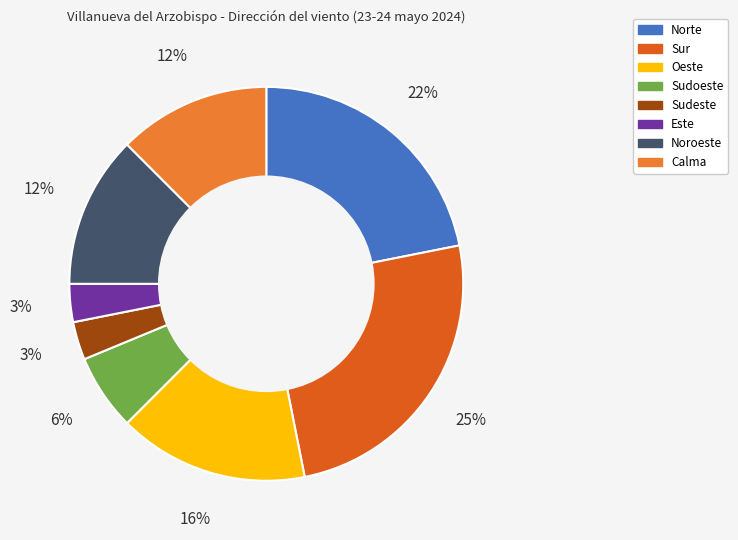

Count the number of slices in the pie.

8